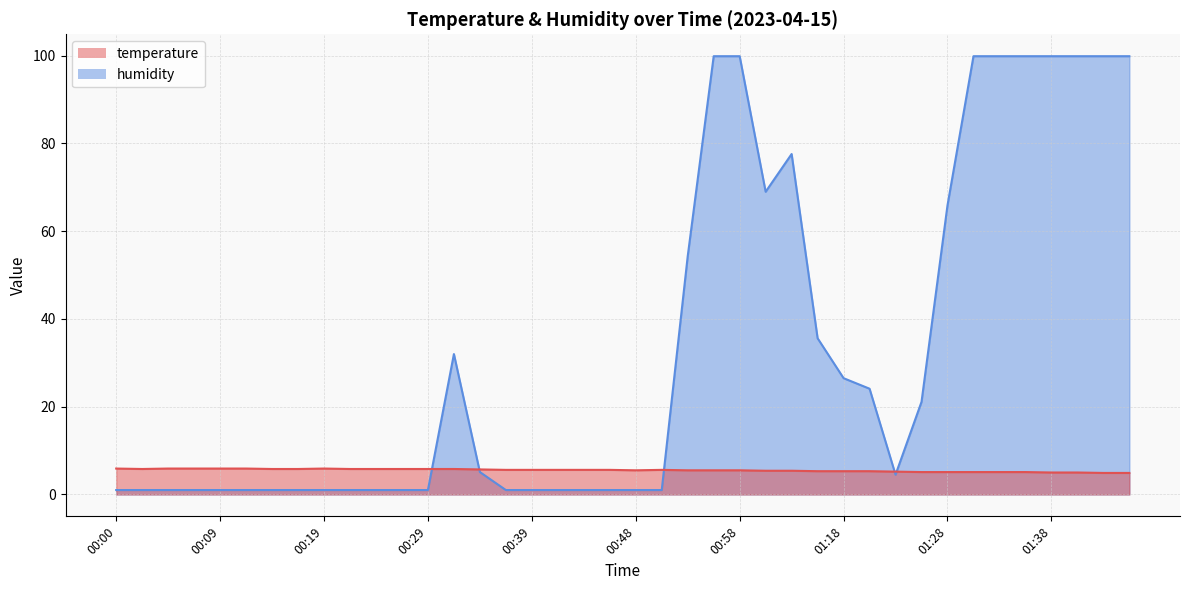

What is the sum of the temperature values at 00:41 and 01:33?

10.7